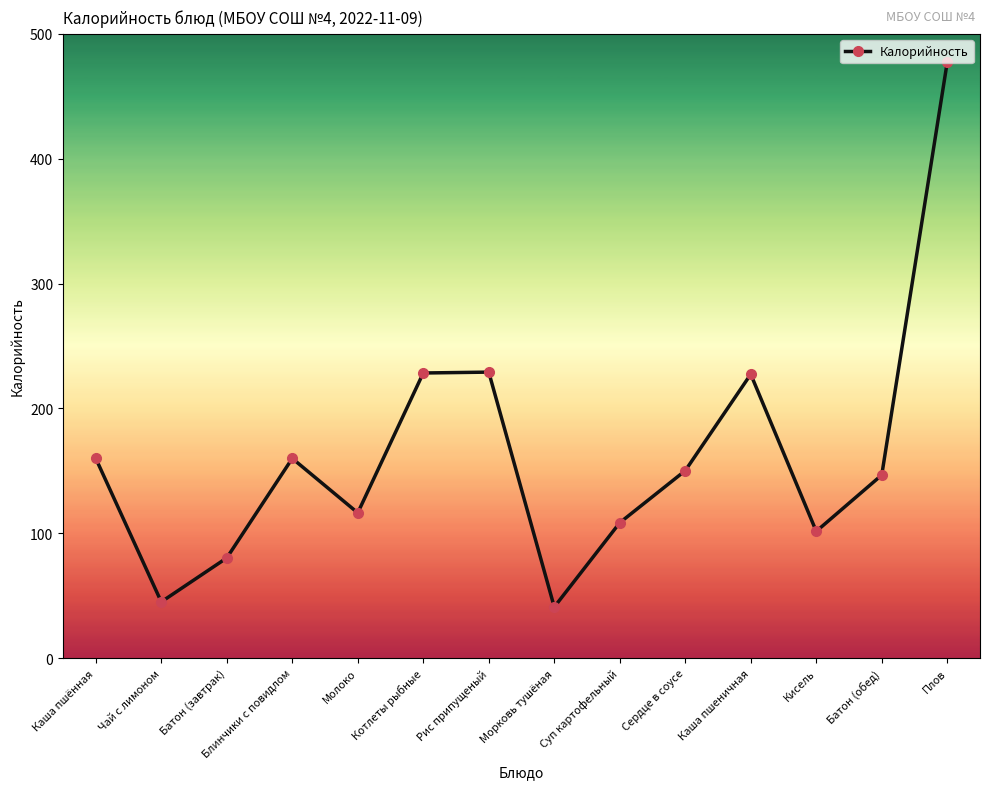

The value at Сердце в соусе is 150.2. True or false?

True